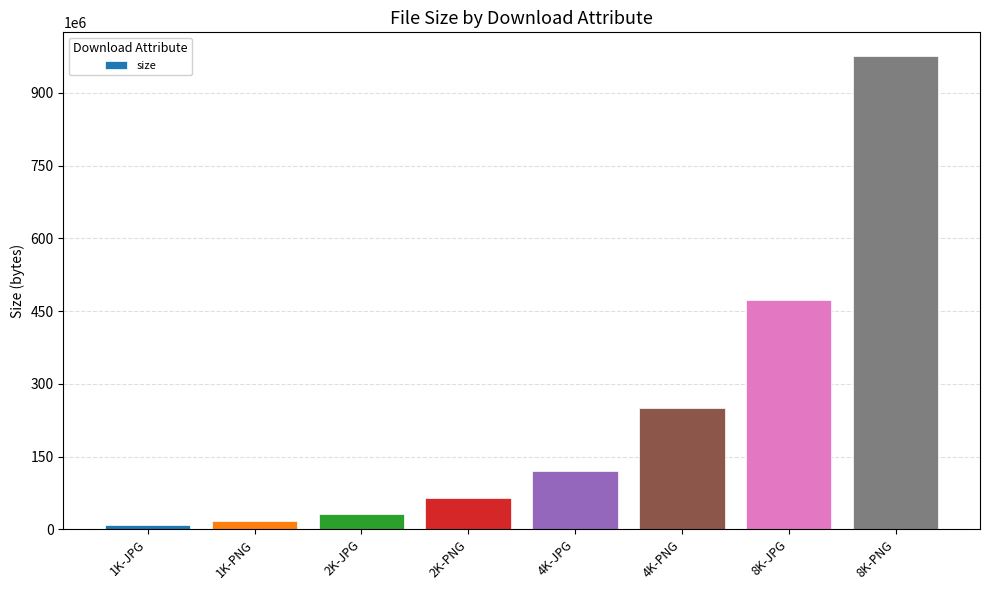

Between 4K-JPG and 2K-JPG, which is larger?

4K-JPG